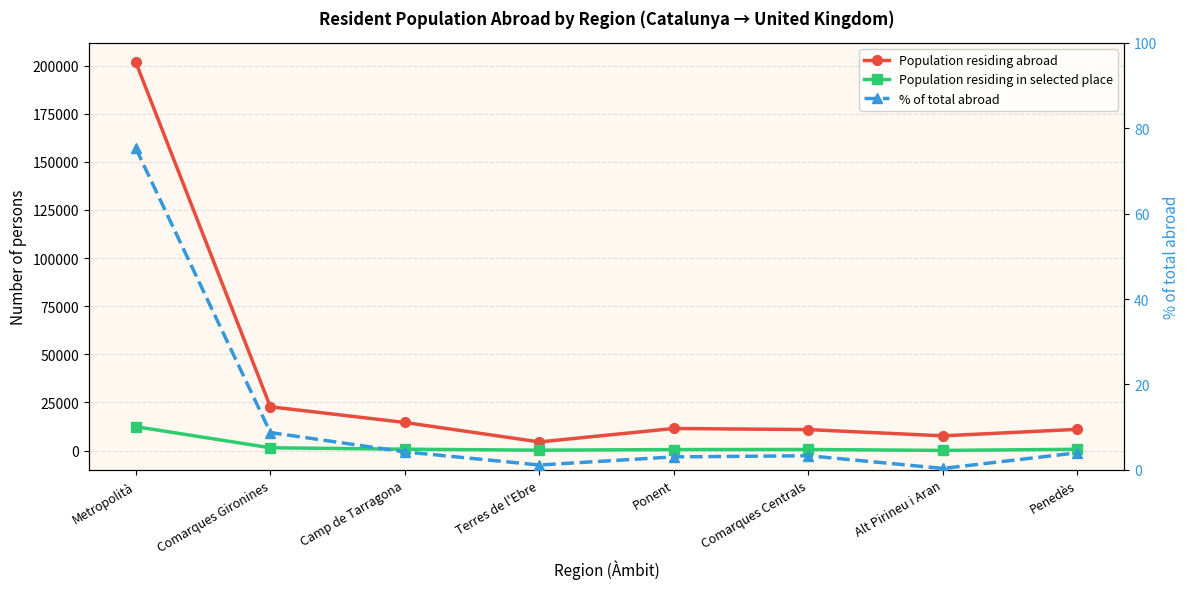

True or false: Population residing abroad and Population residing in selected place intersect in this chart.

False